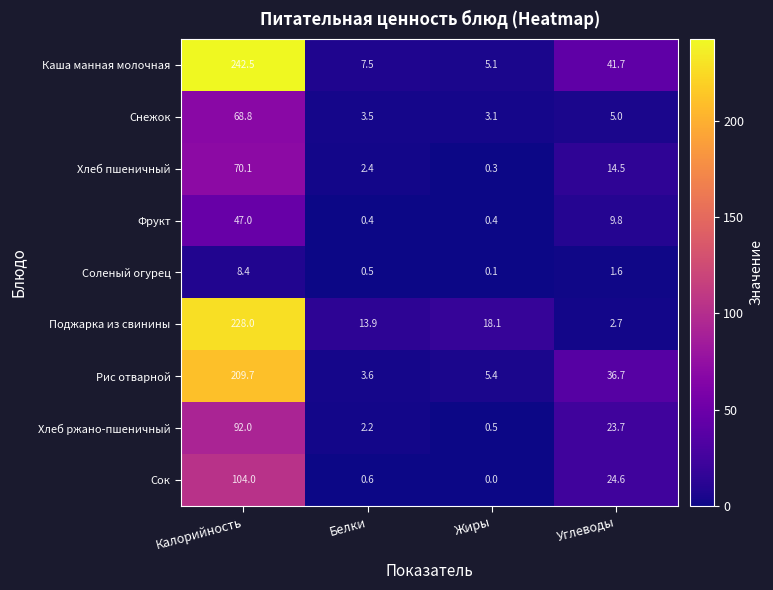

Which series has the largest range (max minus min)?

Каша манная молочная